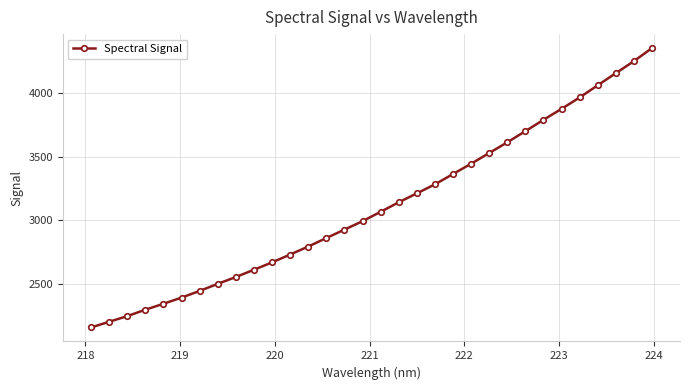

How many lines are shown in the chart?

1